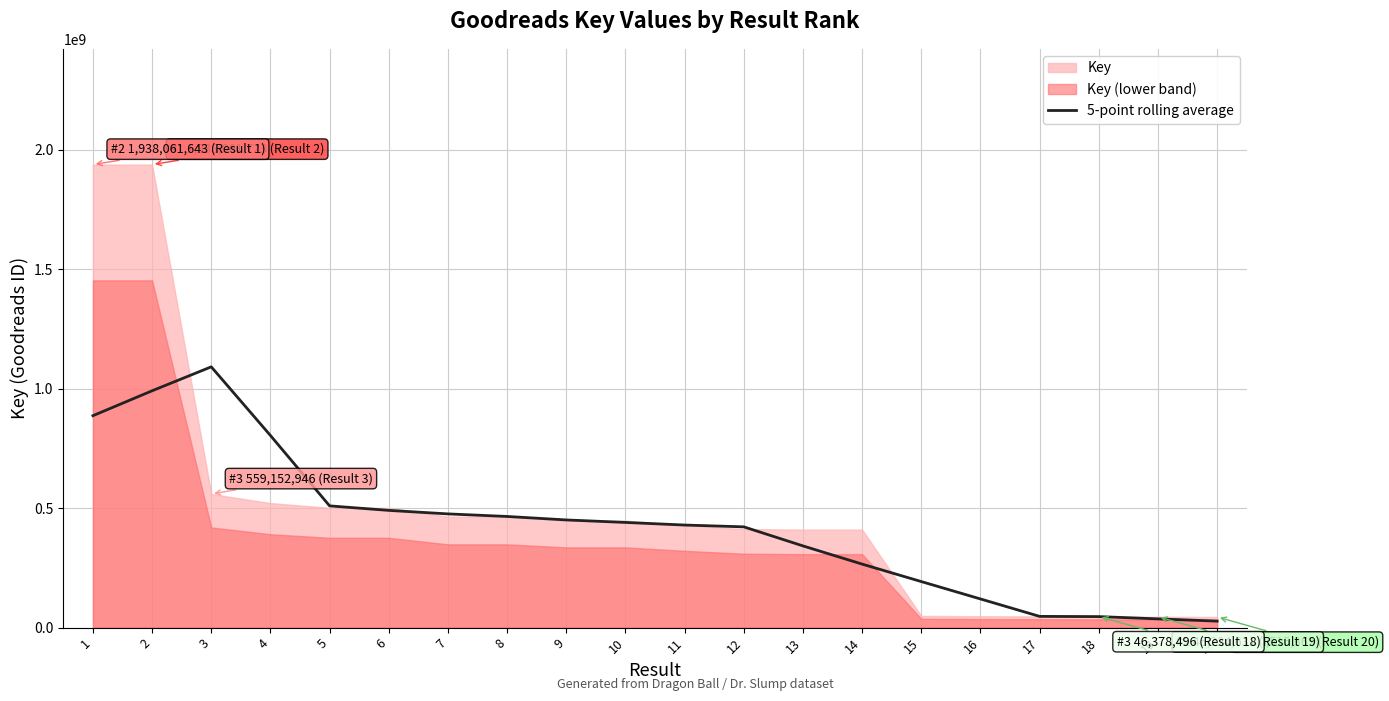

The chart shows a value of 476013978.8 at 7. True or false?

True